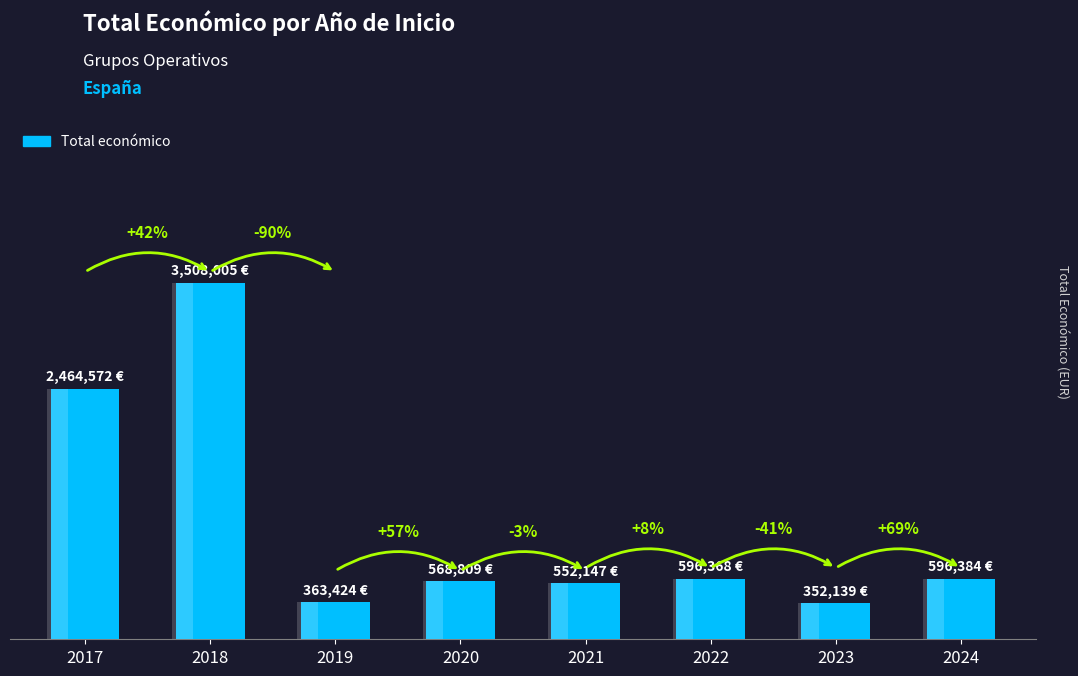

The chart shows a value of 552147 at 2021. True or false?

True